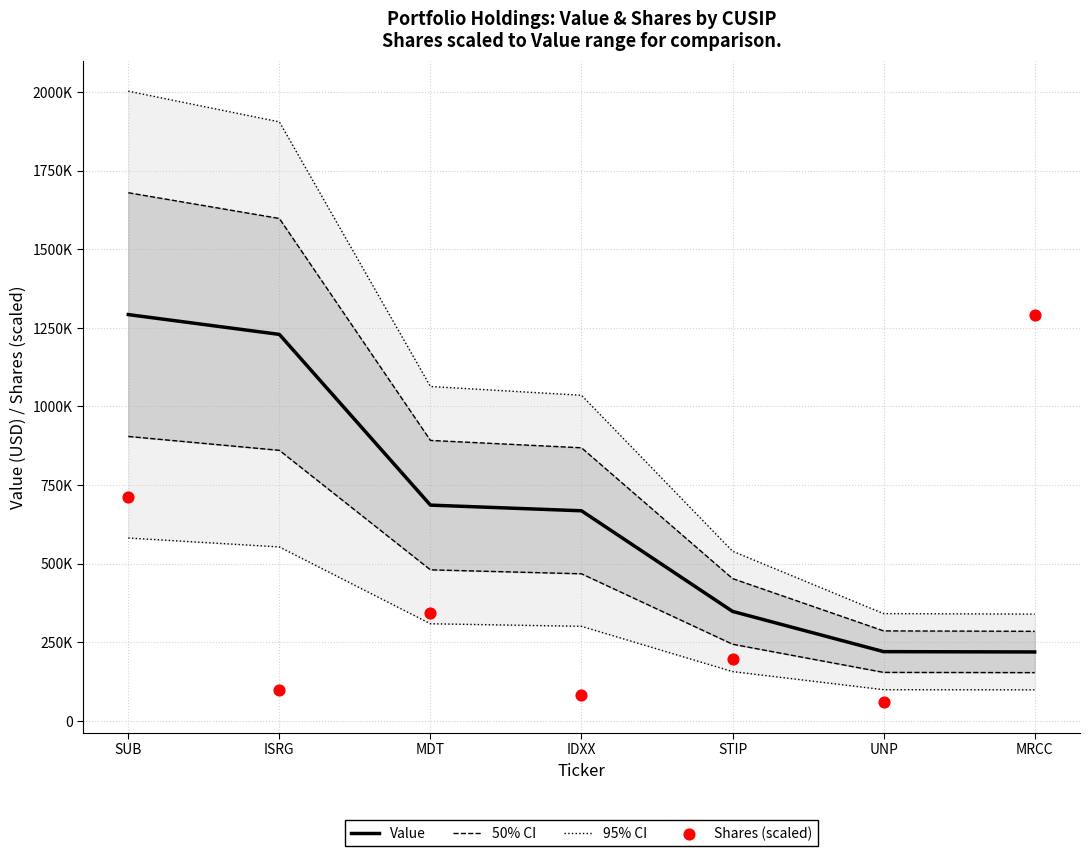

Which series has the largest Y range (max minus min)?

Shares (scaled)